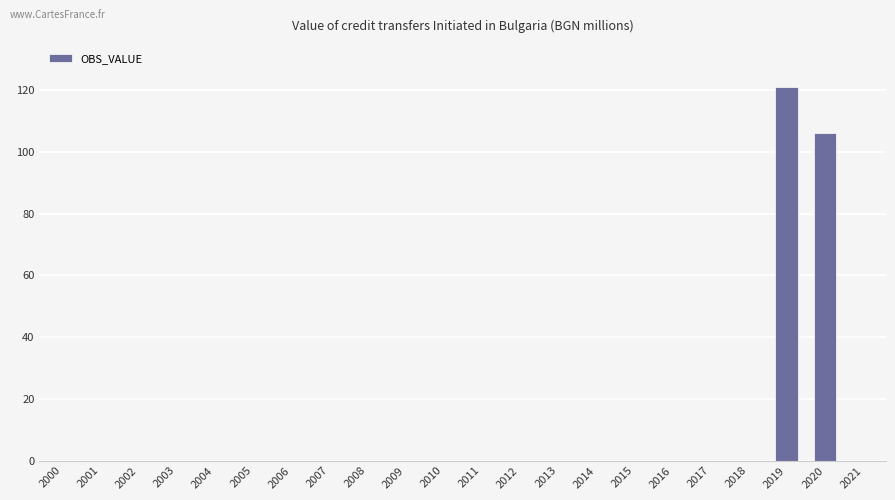

Reading right to left, what are all the values shown in this chart?

2021=0.0	2020=106.3	2019=121.0	2018=0.0	2017=0.0	2016=0.0	2015=0.0	2014=0.0	2013=0.0	2012=0.0	2011=0.0	2010=0.0	2009=0.0	2008=0.0	2007=0.0	2006=0.0	2005=0.0	2004=0.0	2003=0.0	2002=0.0	2001=0.0	2000=0.0